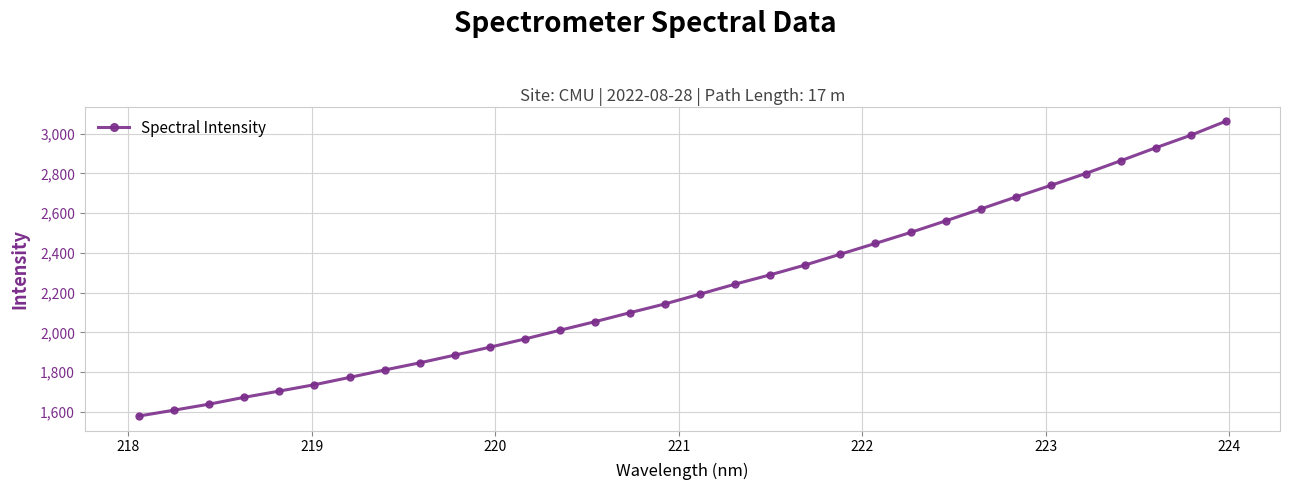

What is the difference between the maximum and second lowest values?

1454.3